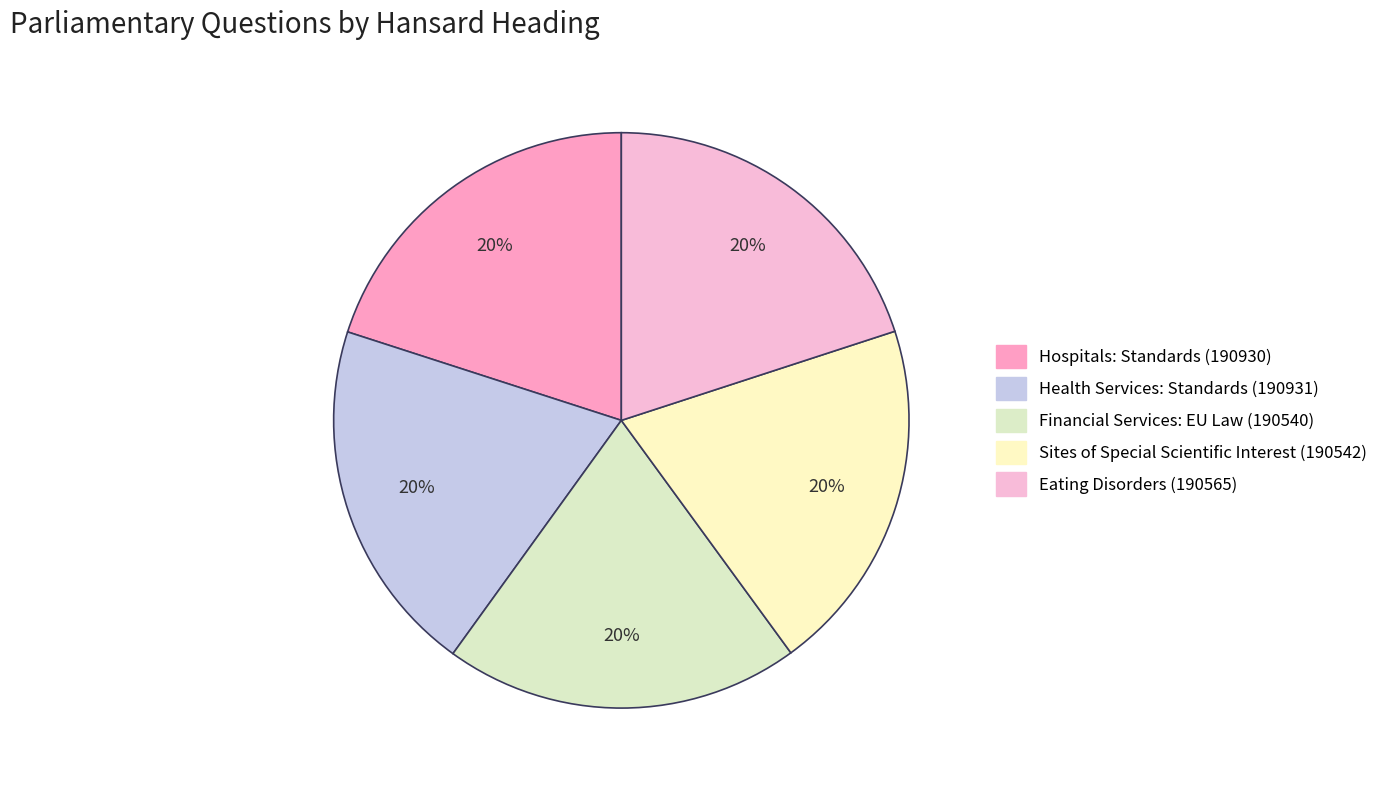

Count the number of slices in the pie.

5